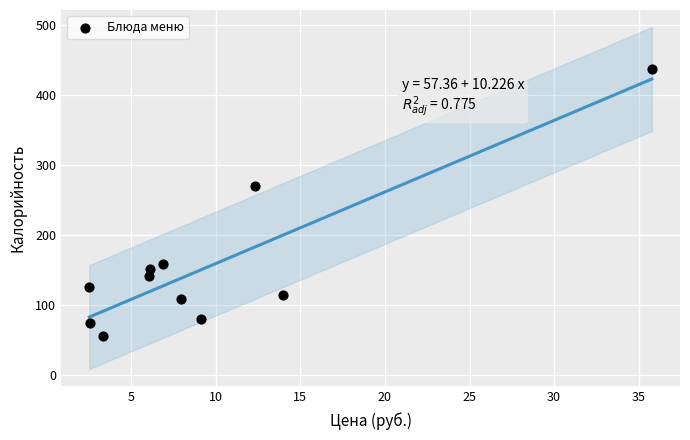

What Y value in the scatter plot is closest to 246?

271